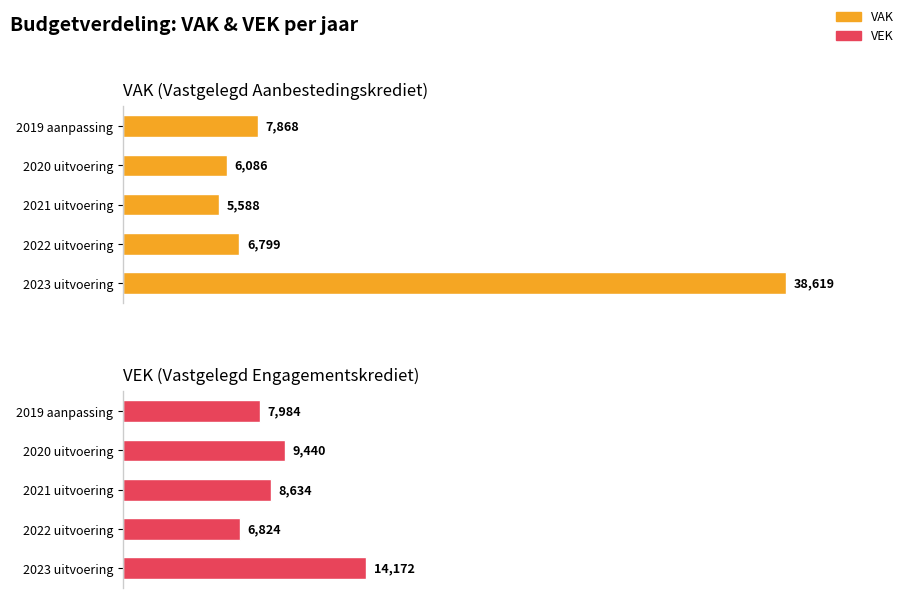

How many bars are there in each group?

2